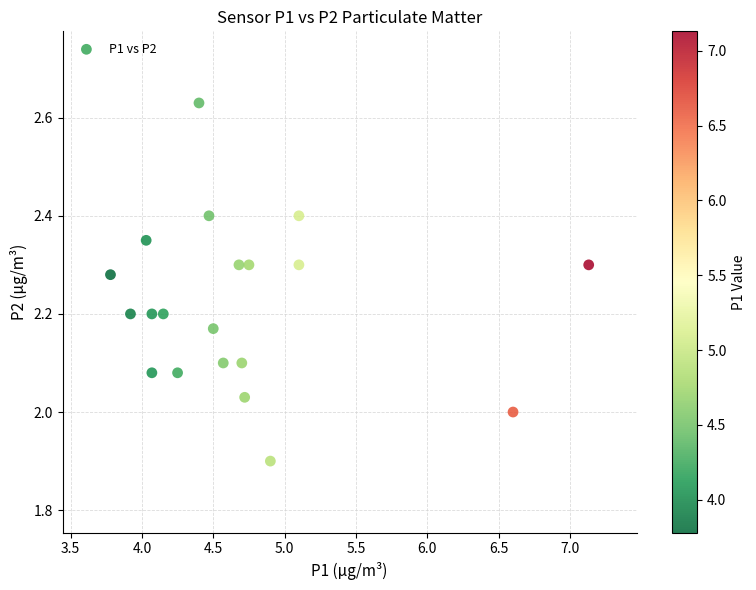

What is the range of Y values (max minus min)?

0.7